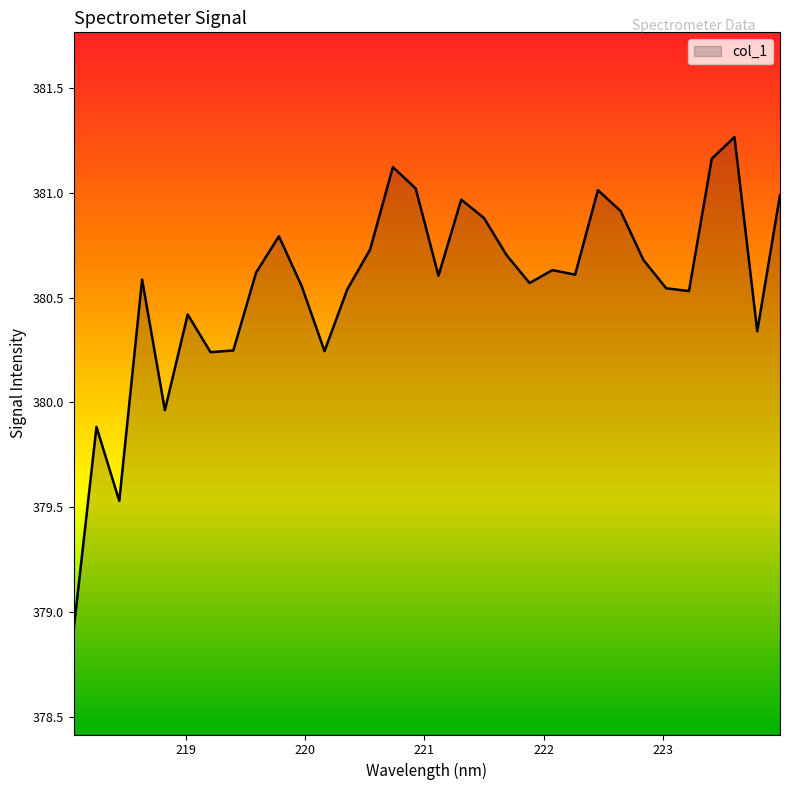

What is the difference between the maximum and minimum values?

2.4